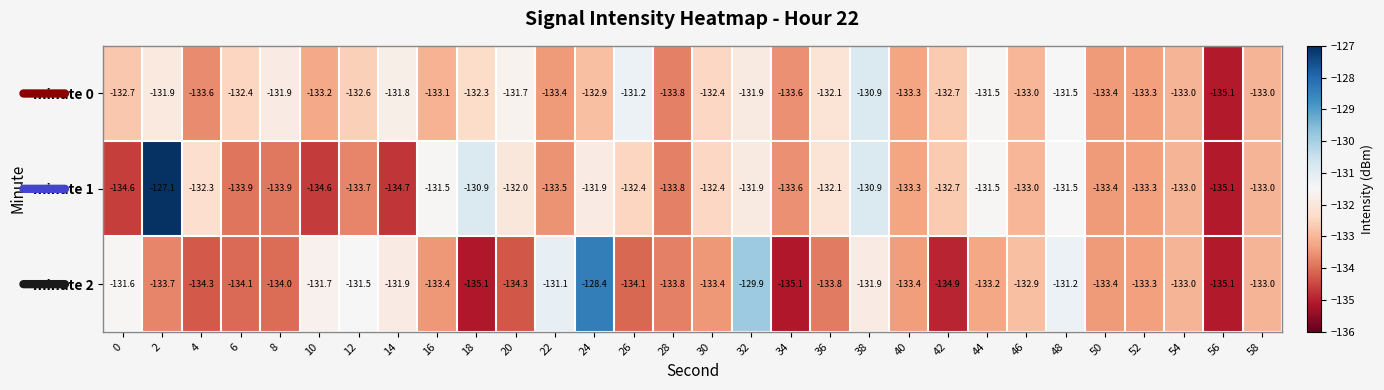

At which category does the chart reach its peak across all series?

2